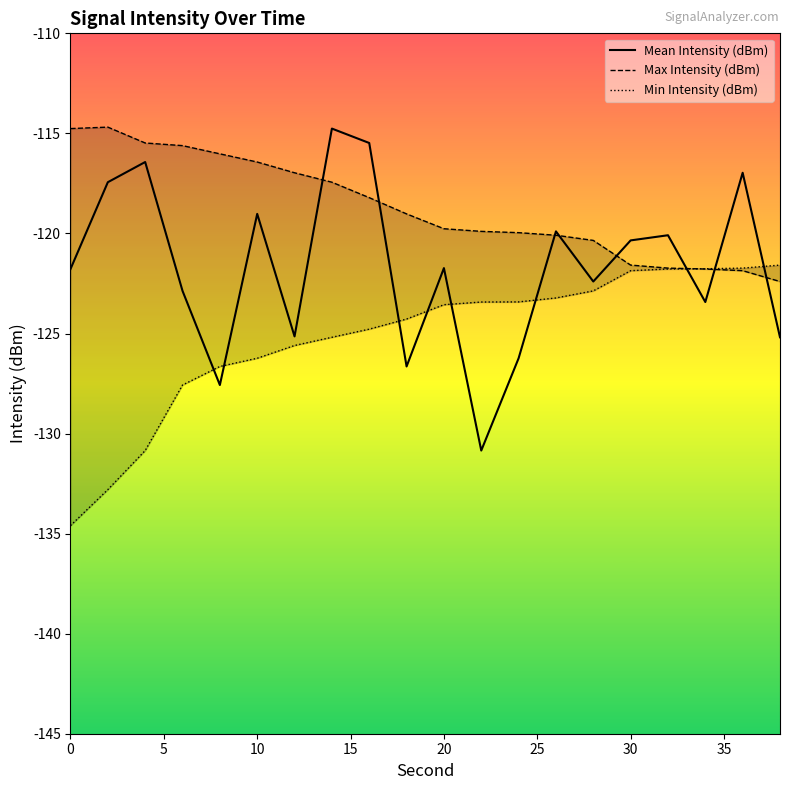

List the series in order of their peak value, lowest first.

Min Intensity (dBm), Mean Intensity (dBm), Max Intensity (dBm)